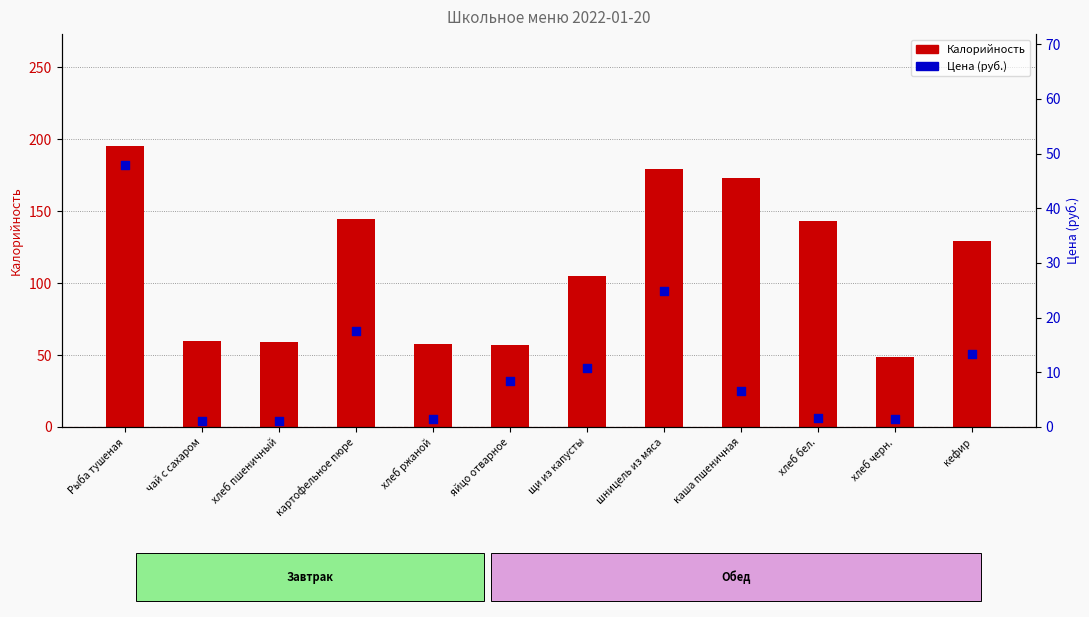

Which series contains the lowest Y value?

Цена (руб.)